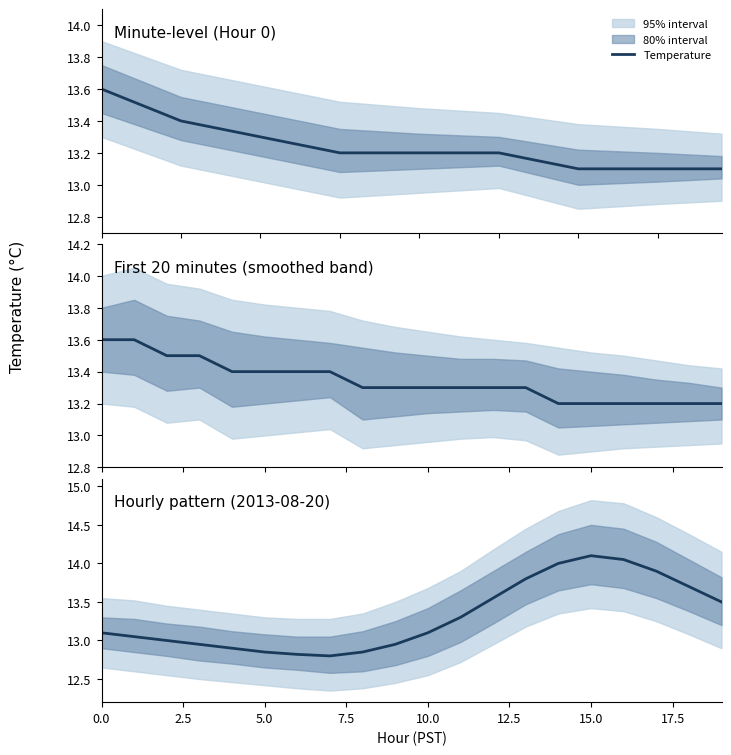

What is the average value?

13.3